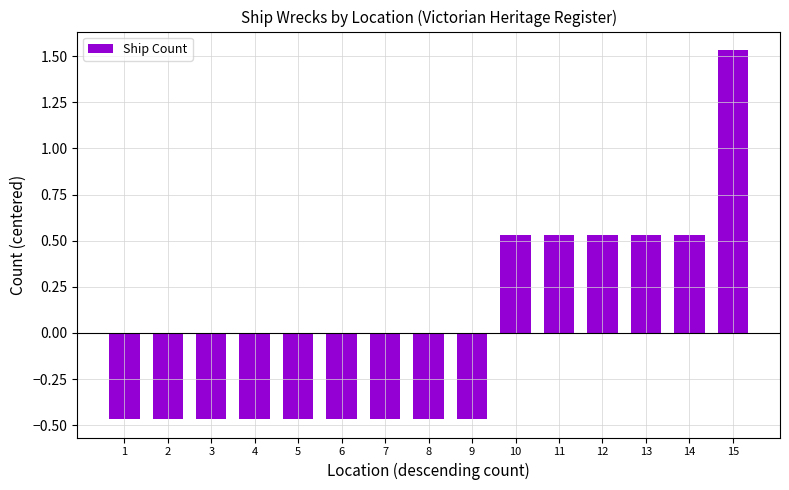

Count the values in the range 0 to 1.

5